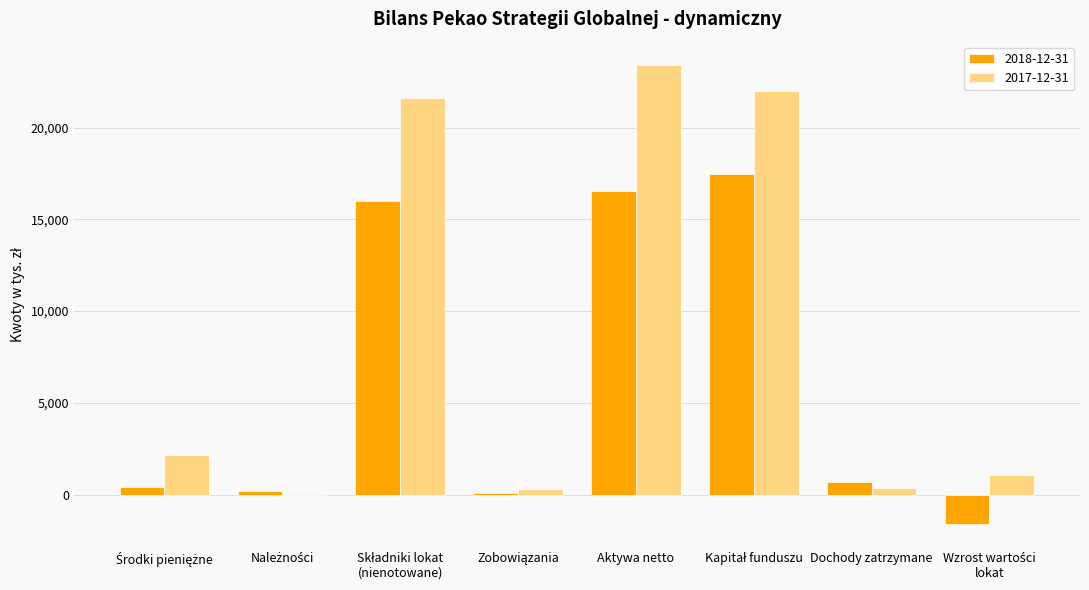

Which series has the largest total across all categories?

2017-12-31